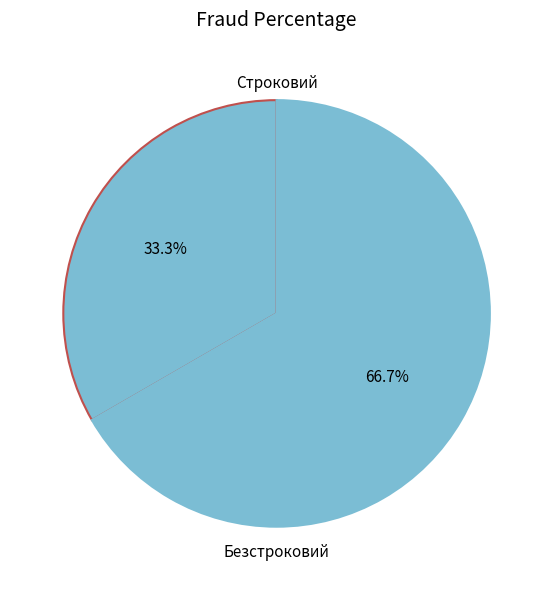

Is there a majority slice in this chart?

Yes